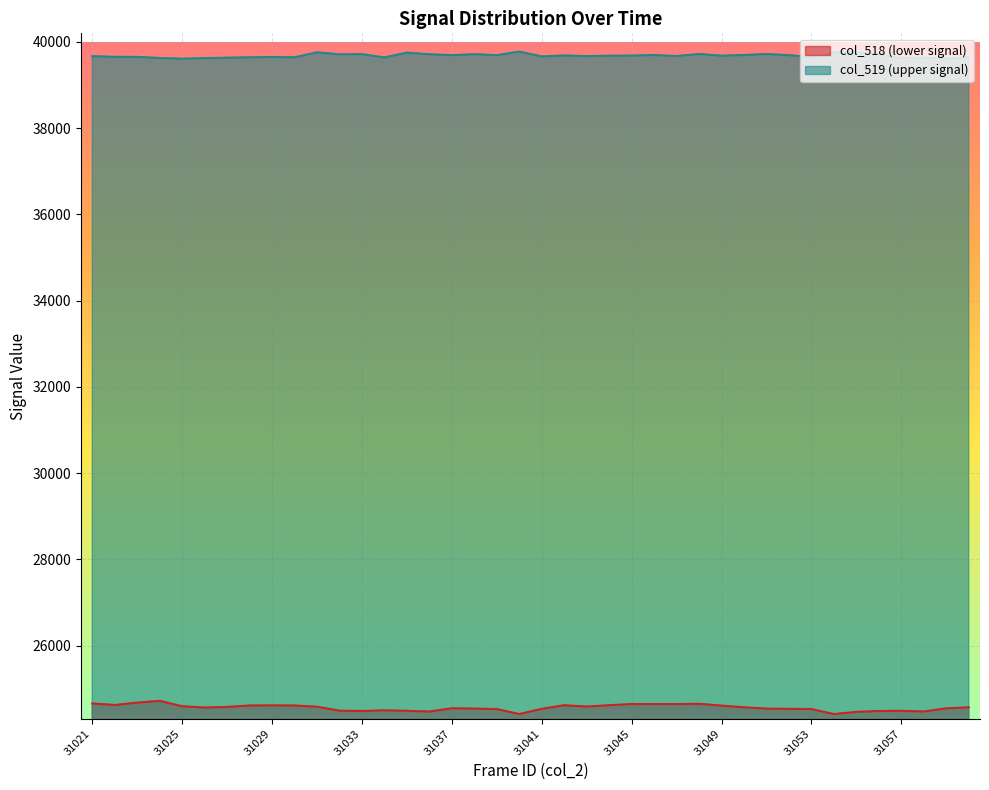

How many distinct data groups are displayed?

2